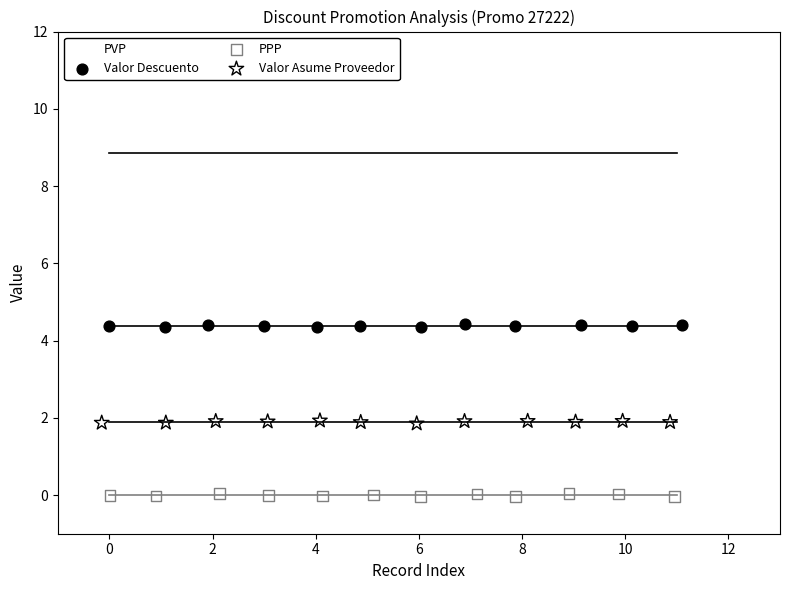

Which series contains the lowest Y value?

PPP